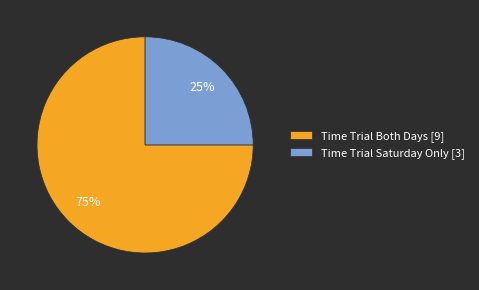

Which slice is the largest?

Time Trial Both Days